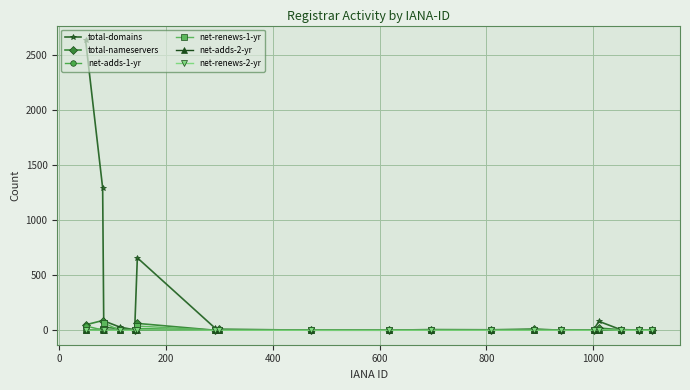

Count the number of categories in the chart.

19